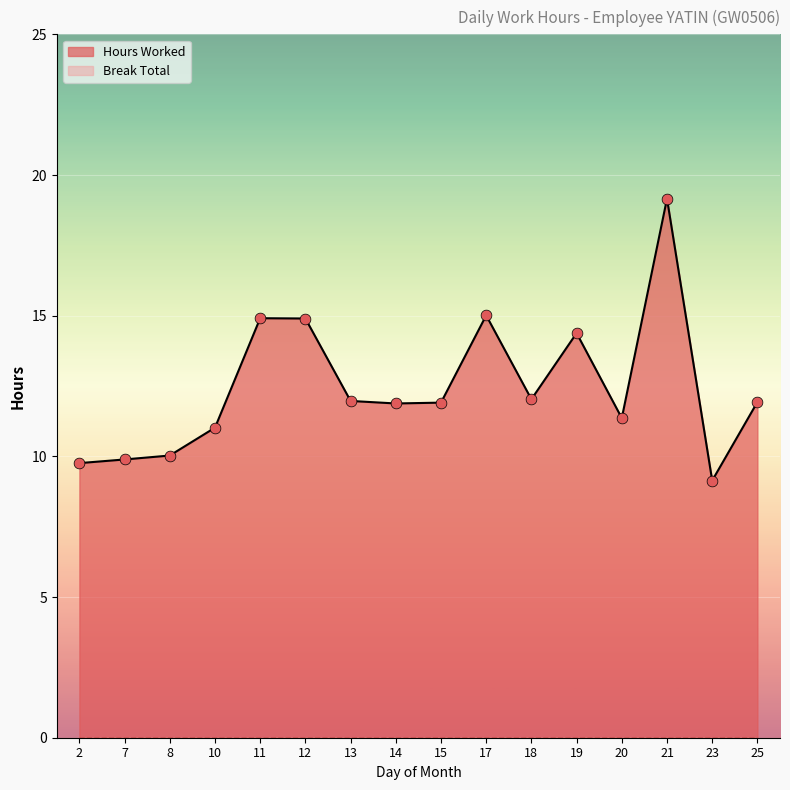

What is the ratio of the value at 8 to the value at 23?

1.1